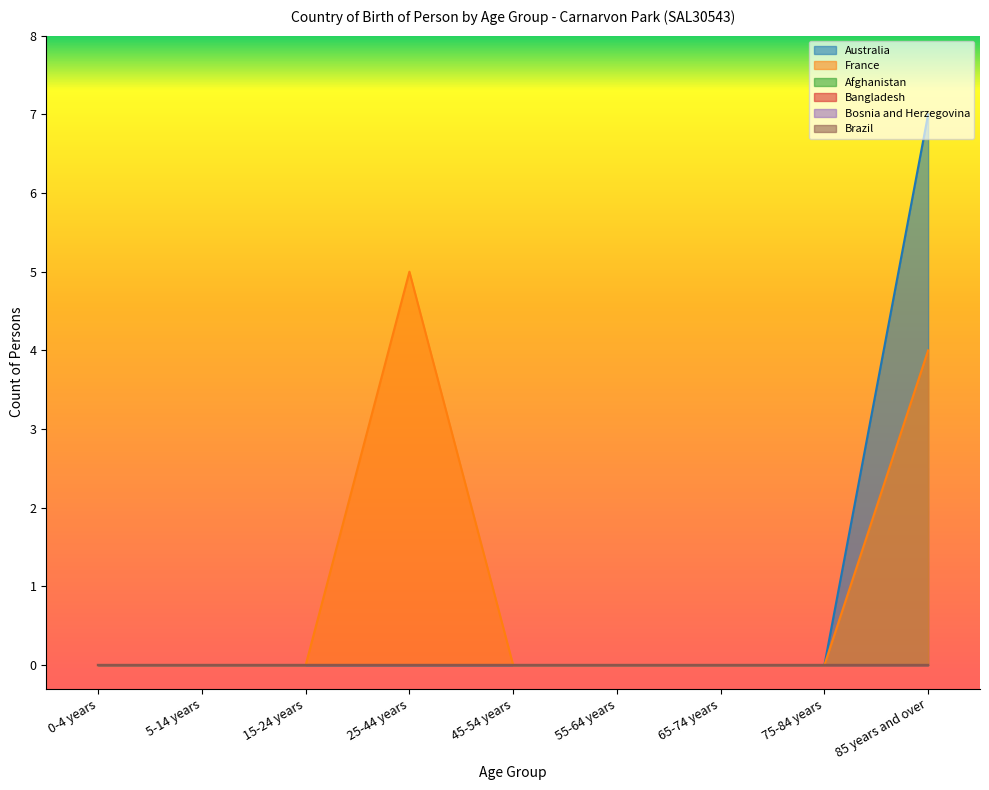

True or false: Bangladesh and Bosnia and Herzegovina cross at least once.

False